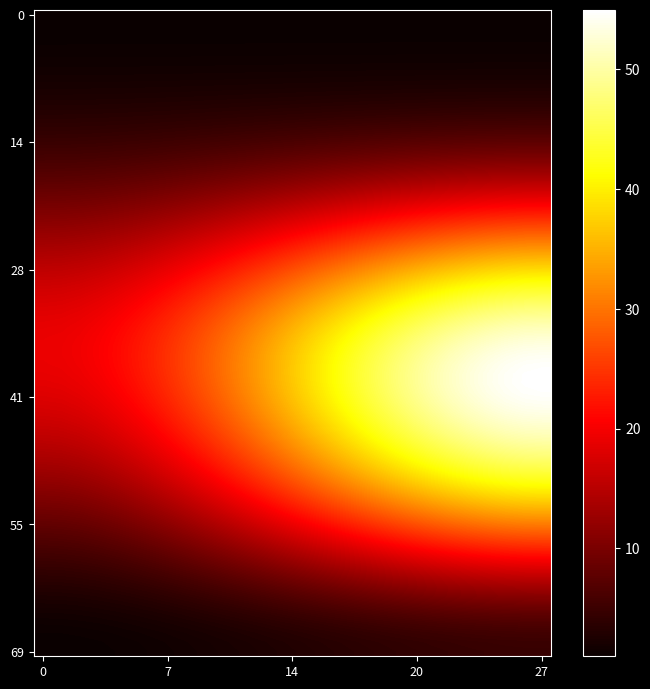

What is the maximum value shown in the chart?

51.8